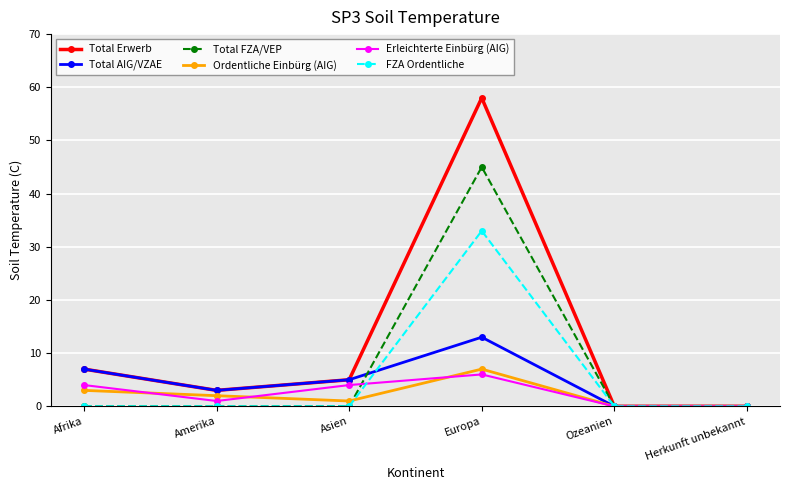

True or false: FZA Ordentliche has more than 0 interior local peaks.

True